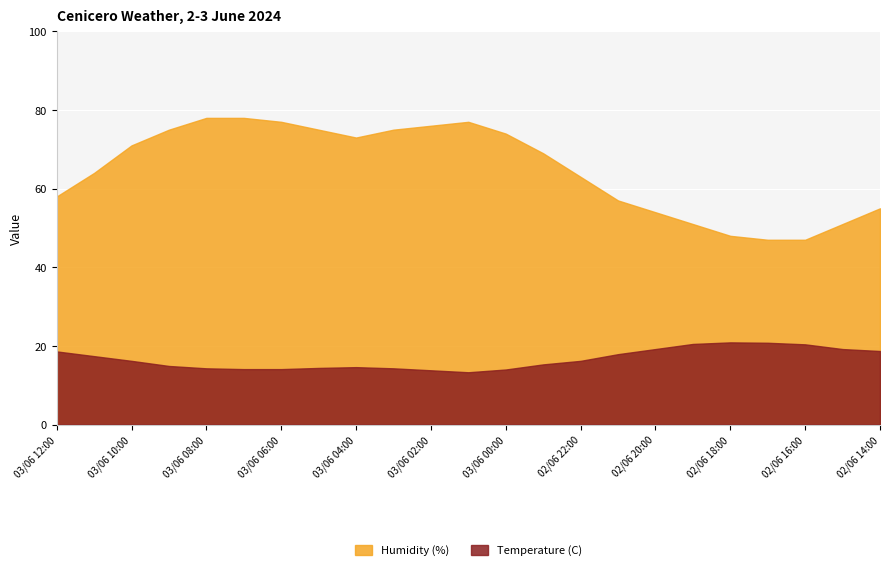

Is it true that Humidity (%) equals 50.7 at 03/06 07:00?

False